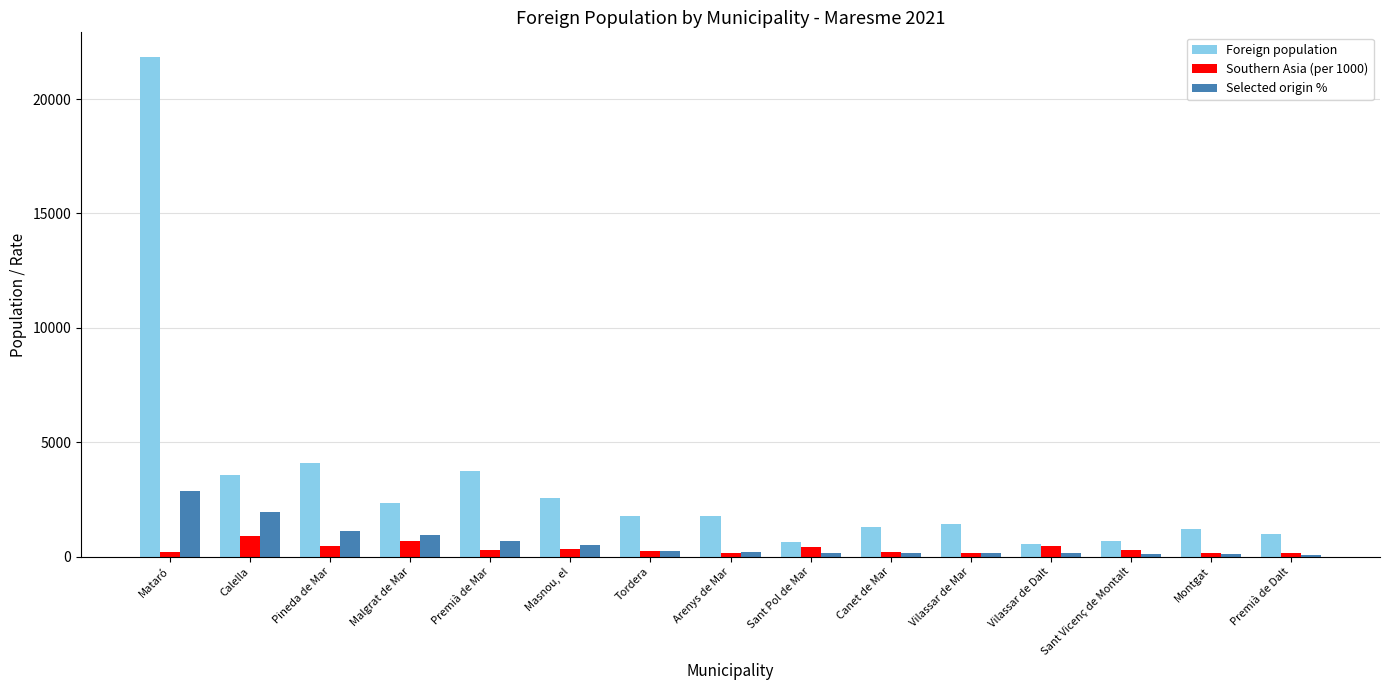

How many groups of bars are there?

15